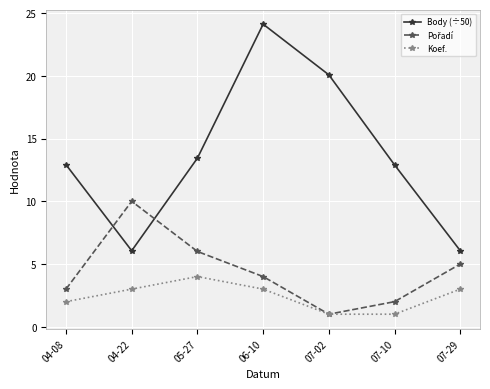

Which series changed the most between 07-02 and 07-29?

Body (÷50)